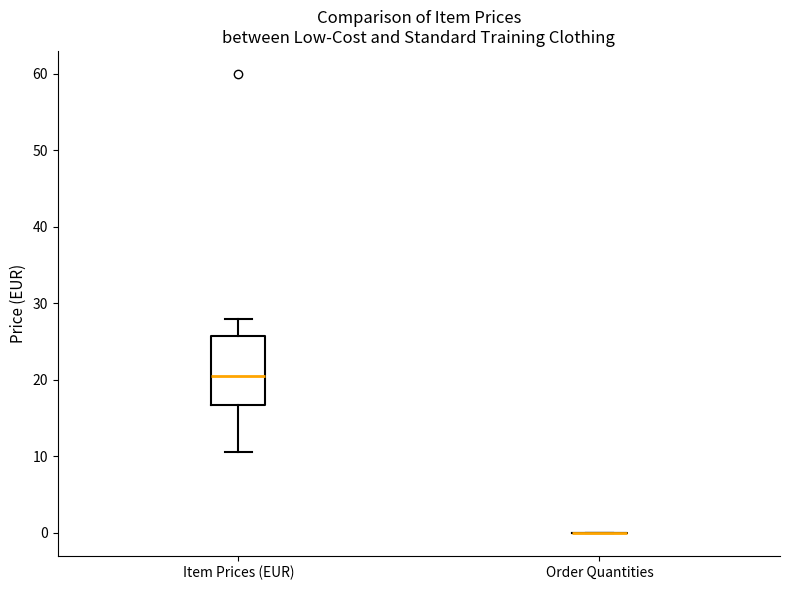

Reading left to right, read every box against the y-axis: the position of its median line, the range the box covers, and the ends of its whiskers. The values are not printed on the chart, so give them approximately, as read against the axis.

Item Prices (EUR): median 21, box 17 to 26, whiskers 11 to 28
Order Quantities: box collapsed to a line at 0, whiskers 0 to 0